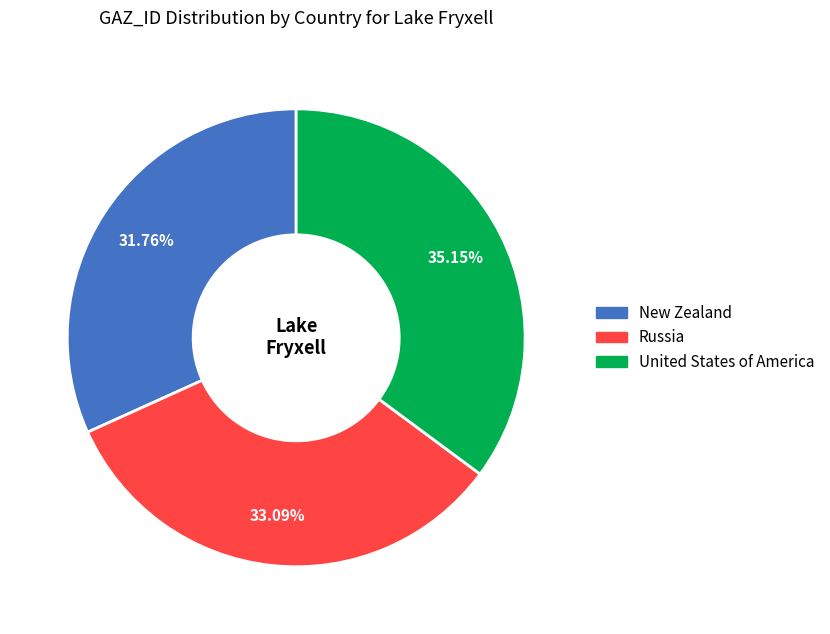

Between United States of America and Russia, which is larger?

United States of America